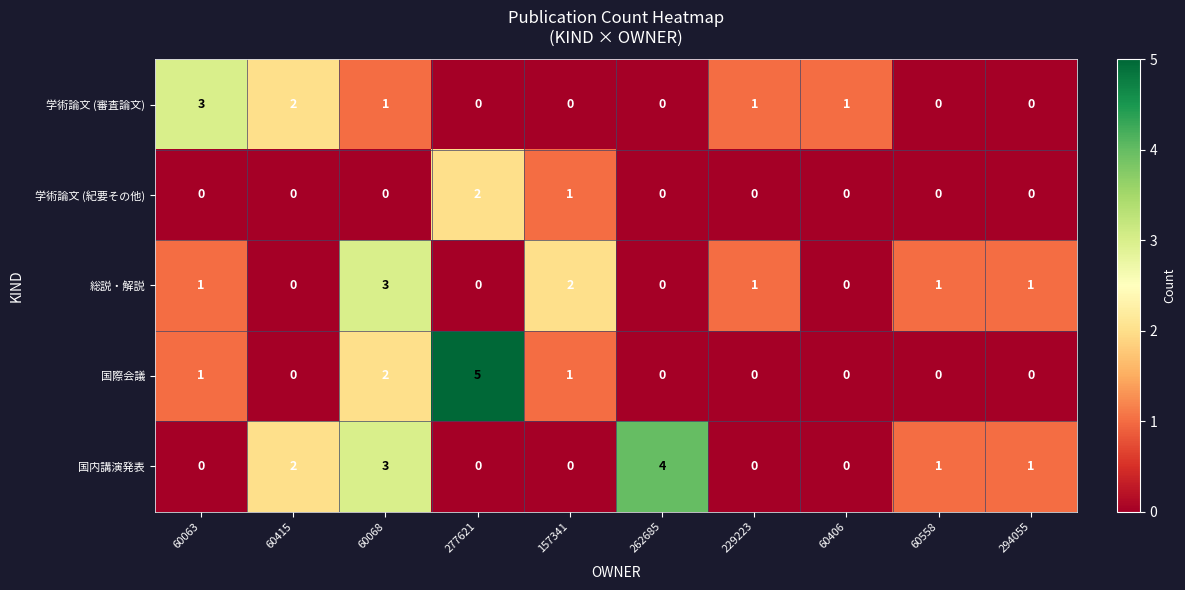

At which category is the sum across all series the highest?

60068